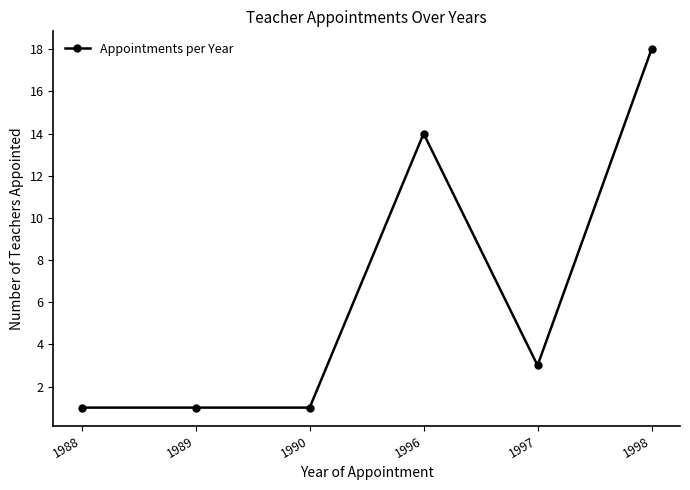

True or false: the data shows 3 at 1997.

True